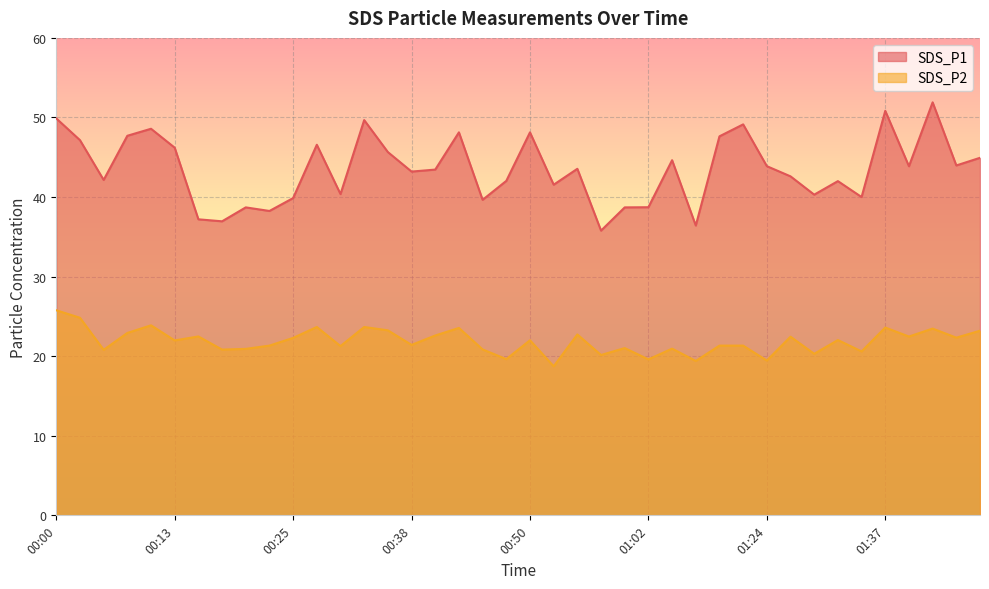

True or false: SDS_P1 and SDS_P2 intersect in this chart.

False